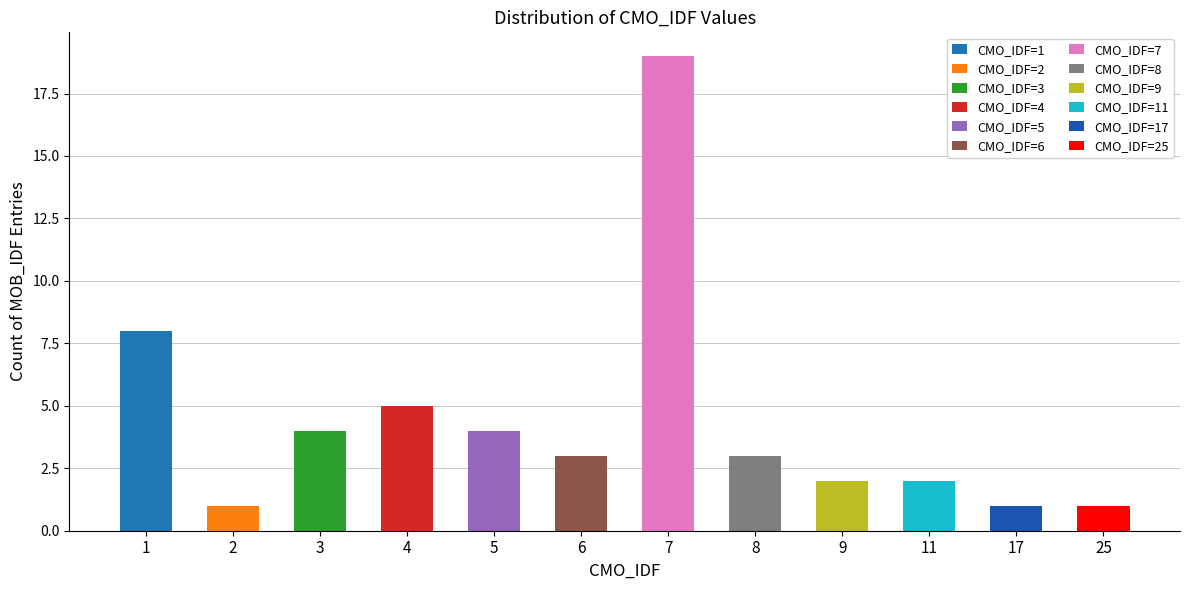

List the labels in order of value, smallest first.

2, 17, 25, 9, 11, 6, 8, 3, 5, 4, 1, 7